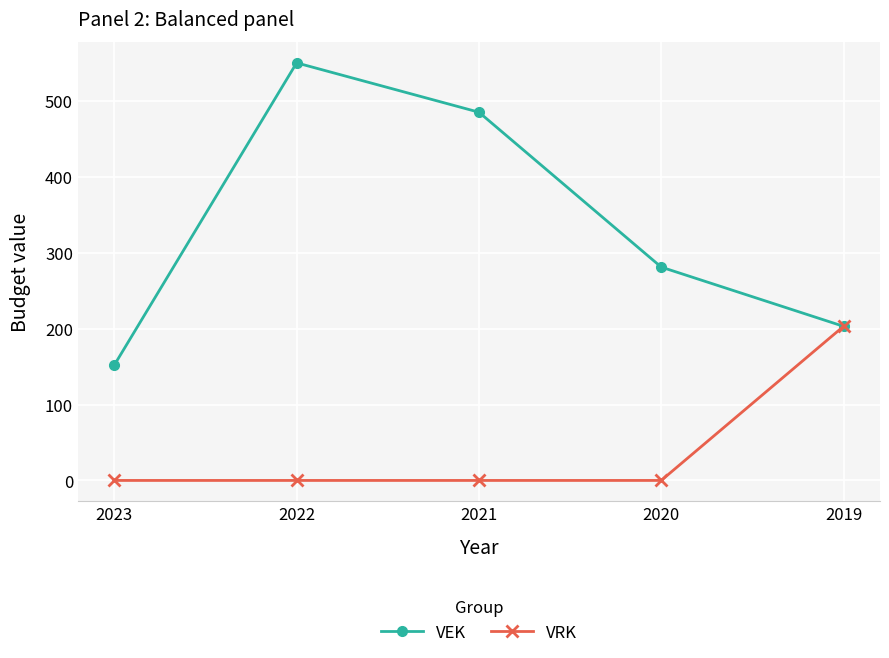

What are all the series names shown in the legend?

VEK, VRK